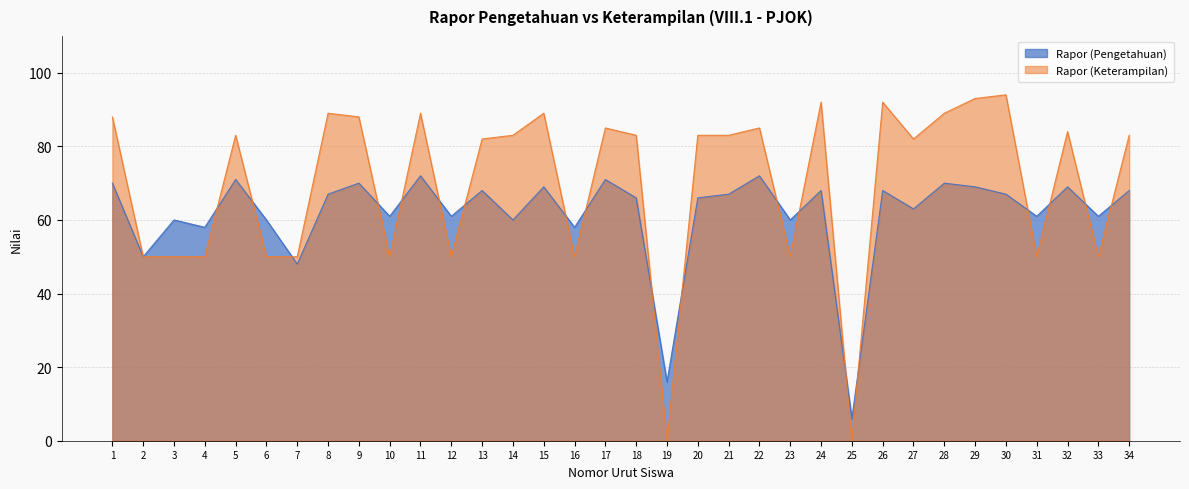

What are all the series names shown in the legend?

Rapor (Pengetahuan), Rapor (Keterampilan)